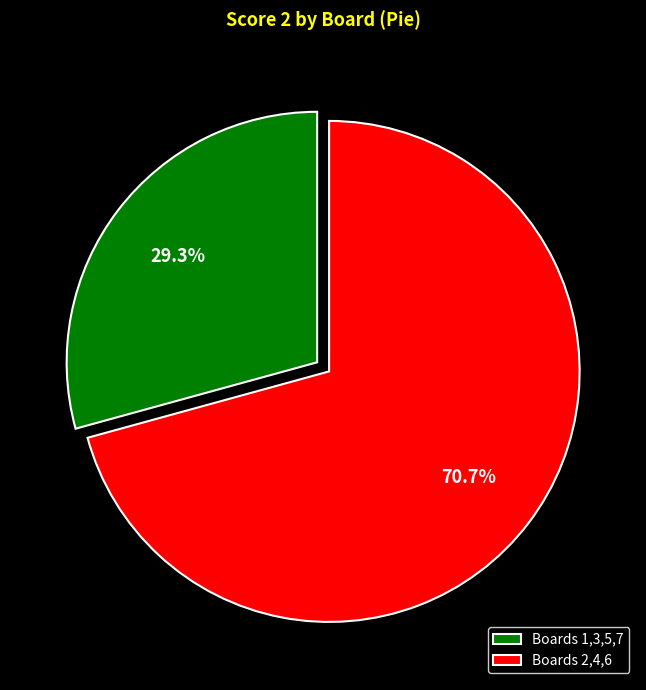

To the nearest percent, what is the average slice percentage?

50%